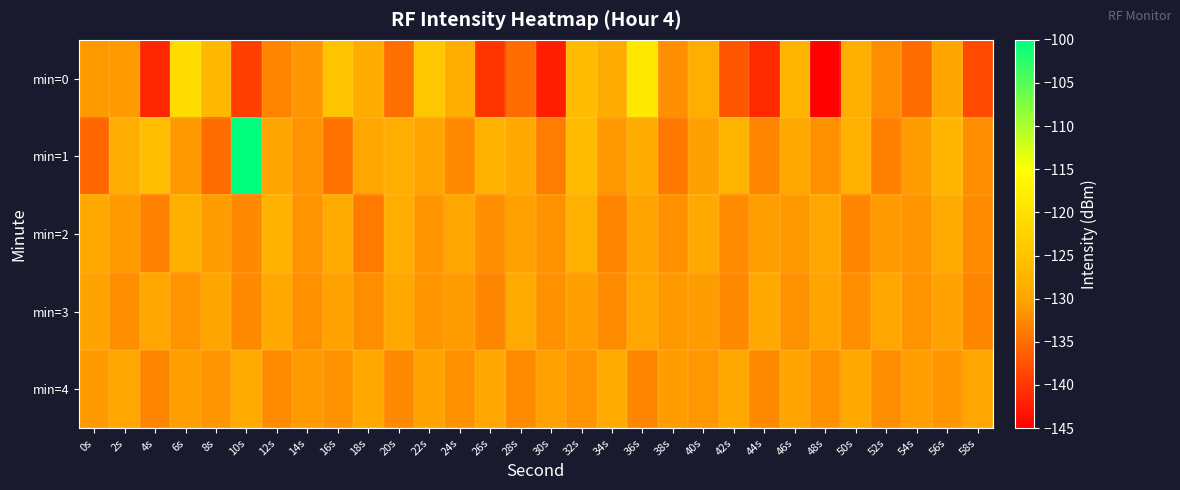

Reading left to right, transcribe all the data shown in this chart.

min=0: 0s=-131.0	2s=-131.0	4s=-141.3	6s=-120.8	8s=-127.0	10s=-139.3	12s=-132.9	14s=-131.5	16s=-124.8	18s=-128.9	20s=-134.9	22s=-124.4	24s=-128.5	26s=-140.1	28s=-135.0	30s=-142.2	32s=-126.3	34s=-128.8	36s=-118.8	38s=-132.1	40s=-128.6	42s=-137.0	44s=-141.1	46s=-127.6	48s=-144.7	50s=-128.4	52s=-132.2	54s=-135.2	56s=-130.1	58s=-138.2
min=1: 0s=-135.7	2s=-128.6	4s=-125.8	6s=-131.0	8s=-135.2	10s=-100.1	12s=-130.0	14s=-131.6	16s=-134.6	18s=-129.9	20s=-128.7	22s=-130.1	24s=-132.5	26s=-127.8	28s=-129.3	30s=-133.6	32s=-126.4	34s=-131.2	36s=-128.9	38s=-134.1	40s=-130.5	42s=-127.3	44s=-132.8	46s=-129.6	48s=-131.9	50s=-128.2	52s=-133.4	54s=-130.7	56s=-127.1	58s=-132.2
min=2: 0s=-129.5	2s=-131.0	4s=-133.2	6s=-128.4	8s=-130.8	10s=-132.6	12s=-127.9	14s=-131.5	16s=-129.1	18s=-133.8	20s=-128.7	22s=-131.3	24s=-129.9	26s=-132.1	28s=-130.4	30s=-131.7	32s=-128.2	34s=-132.9	36s=-130.1	38s=-131.8	40s=-129.3	42s=-132.4	44s=-130.6	46s=-131.1	48s=-129.7	50s=-132.7	52s=-130.9	54s=-131.4	56s=-129.2	58s=-132.3
min=3: 0s=-130.2	2s=-132.0	4s=-129.8	6s=-131.6	8s=-130.0	10s=-132.5	12s=-129.4	14s=-131.8	16s=-130.3	18s=-132.2	20s=-129.6	22s=-131.3	24s=-130.7	26s=-132.8	28s=-129.1	30s=-131.9	32s=-130.5	34s=-132.3	36s=-129.7	38s=-131.1	40s=-130.8	42s=-132.6	44s=-129.3	46s=-131.7	48s=-130.1	50s=-132.1	52s=-129.9	54s=-131.5	56s=-130.4	58s=-132.7
min=4: 0s=-131.1	2s=-129.9	4s=-132.8	6s=-130.6	8s=-131.4	10s=-129.2	12s=-132.3	14s=-130.9	16s=-131.7	18s=-129.5	20s=-132.6	22s=-130.2	24s=-131.9	26s=-129.8	28s=-132.4	30s=-130.4	32s=-131.6	34s=-129.1	36s=-132.7	38s=-130.7	40s=-131.2	42s=-129.6	44s=-132.5	46s=-130.1	48s=-131.8	50s=-129.3	52s=-132.2	54s=-130.5	56s=-131.3	58s=-129.7